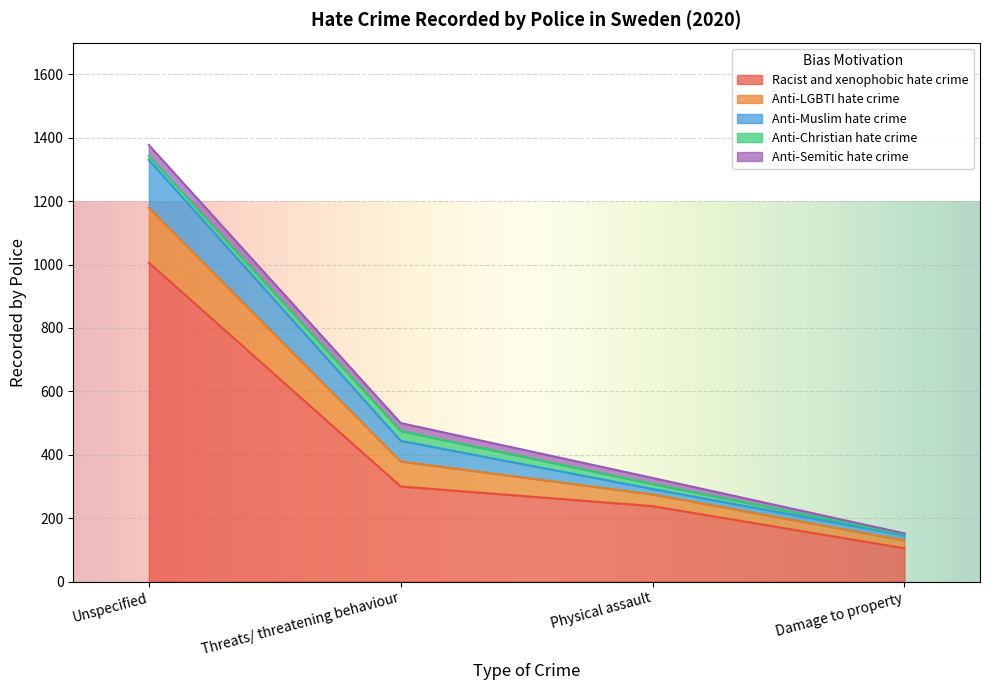

What is the total value across all series at Unspecified?

1377